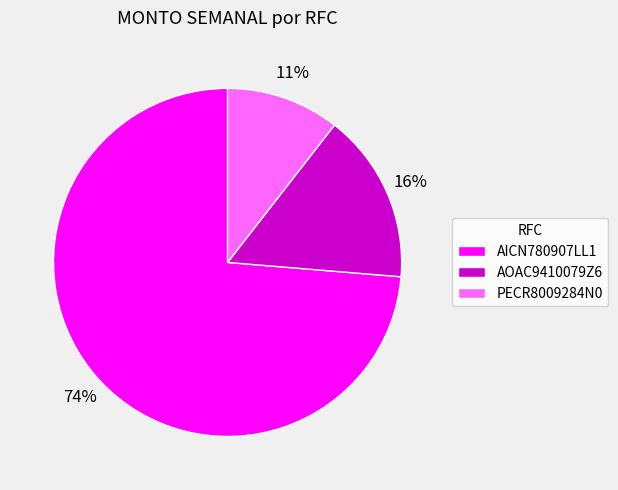

Combined, do PECR8009284N0 and AOAC9410079Z6 account for over 50%?

No